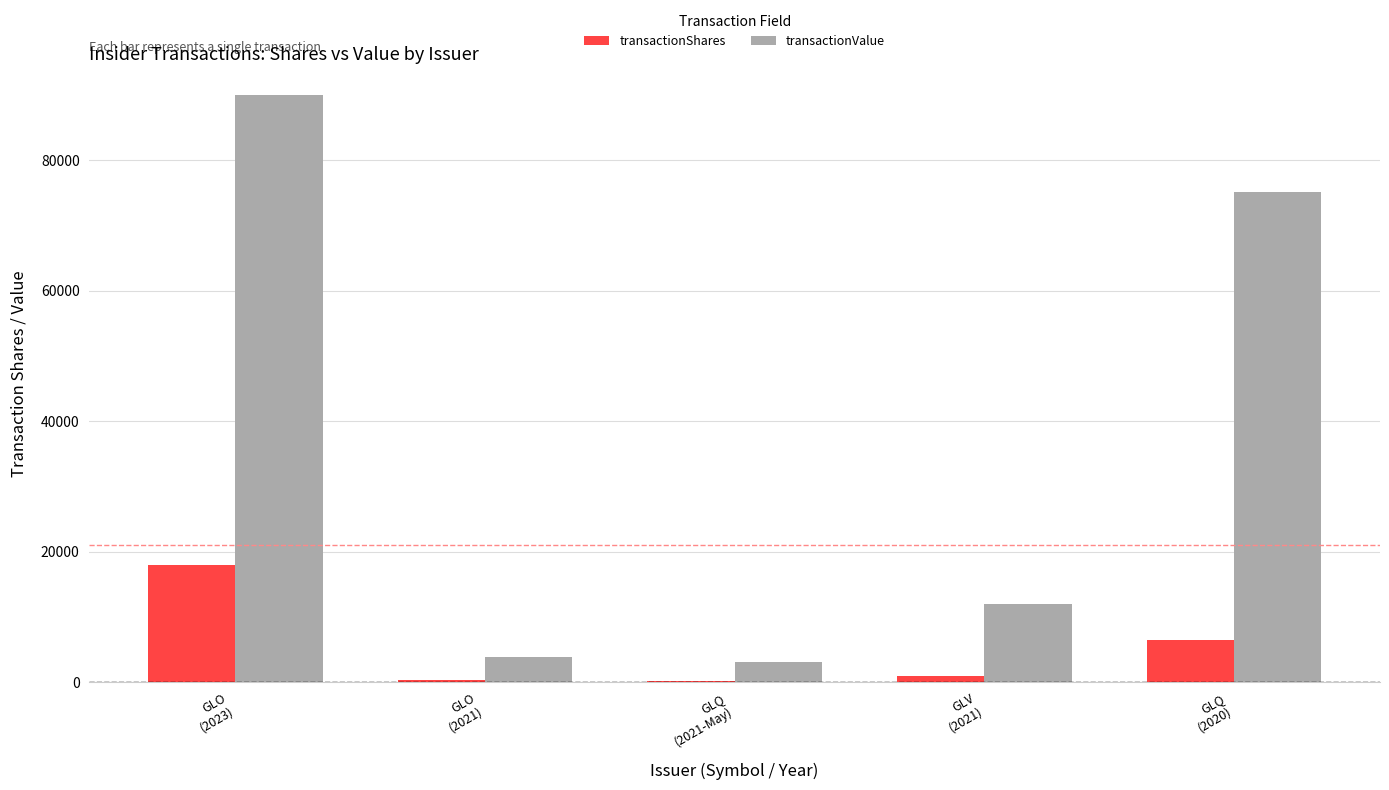

Which series has the largest total across all categories?

transactionValue